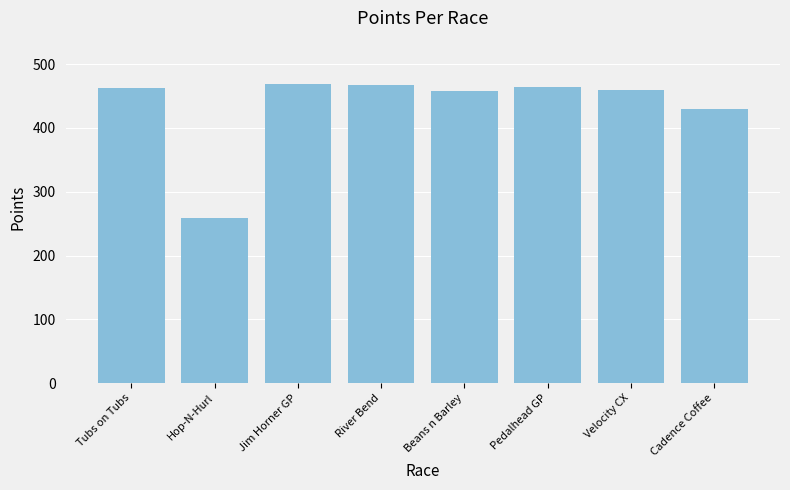

What is the minimum value shown in the chart?

259.4